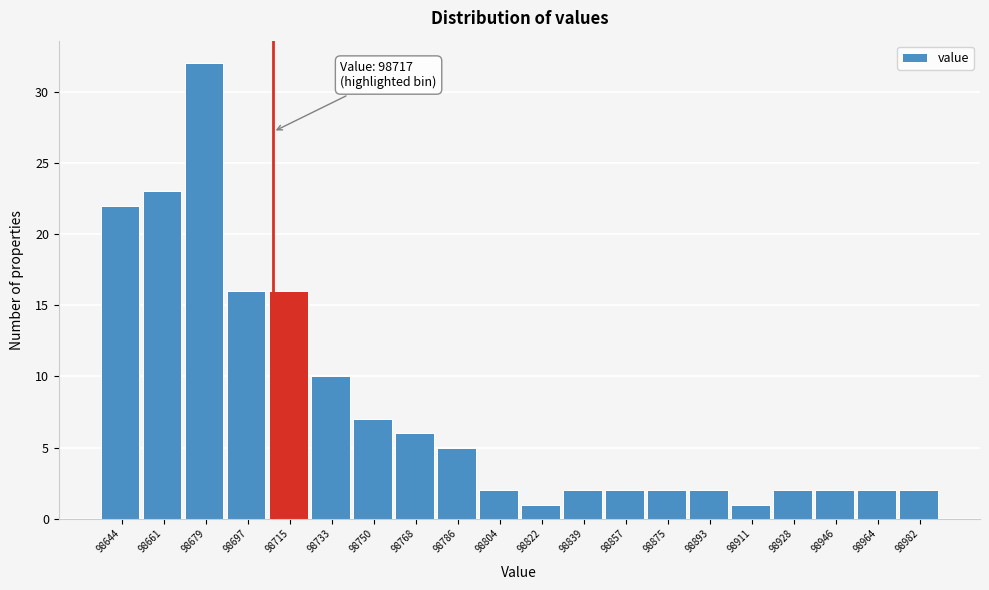

Reading right to left, list all the values displayed in this chart.

2	2	2	2	1	2	2	2	2	1	2	5	6	7	10	16	16	32	23	22